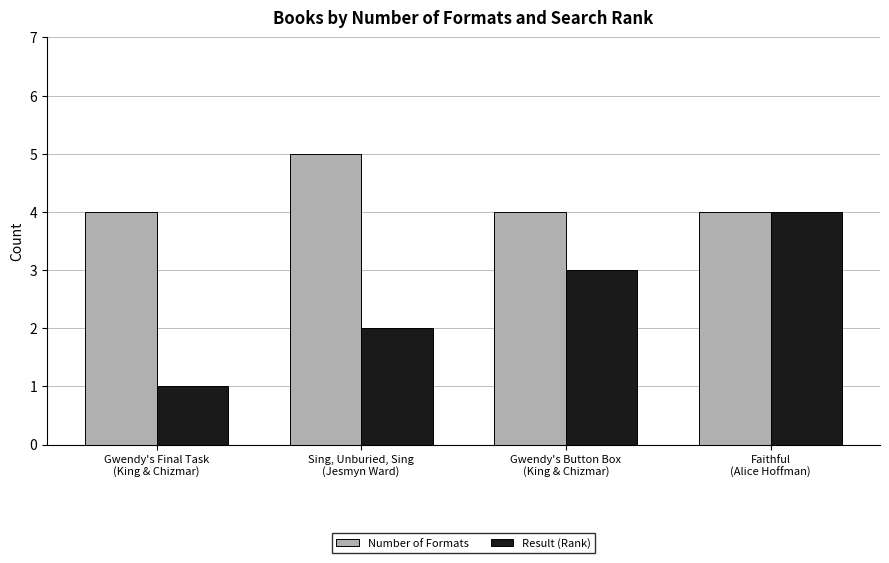

Which series has the largest total across all categories?

Number of Formats